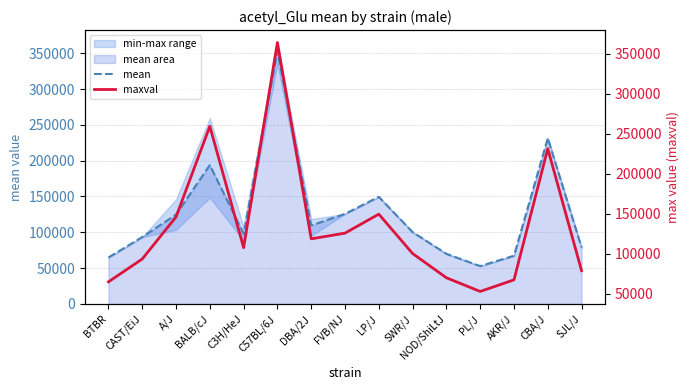

What is the difference between the maximum and minimum values in the mean series?

300177